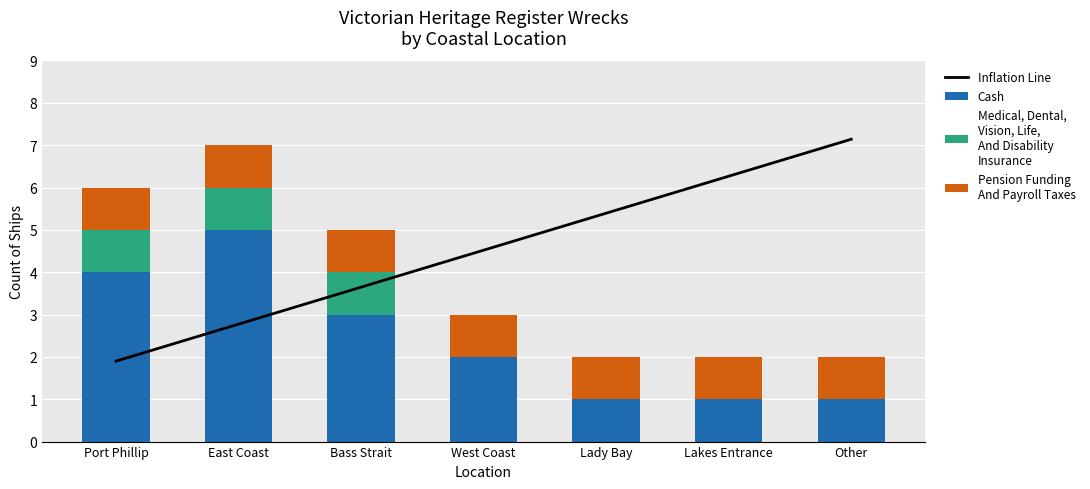

How many positive values does the Medical, Dental,
Vision, Life,
And Disability
Insurance series have?

3